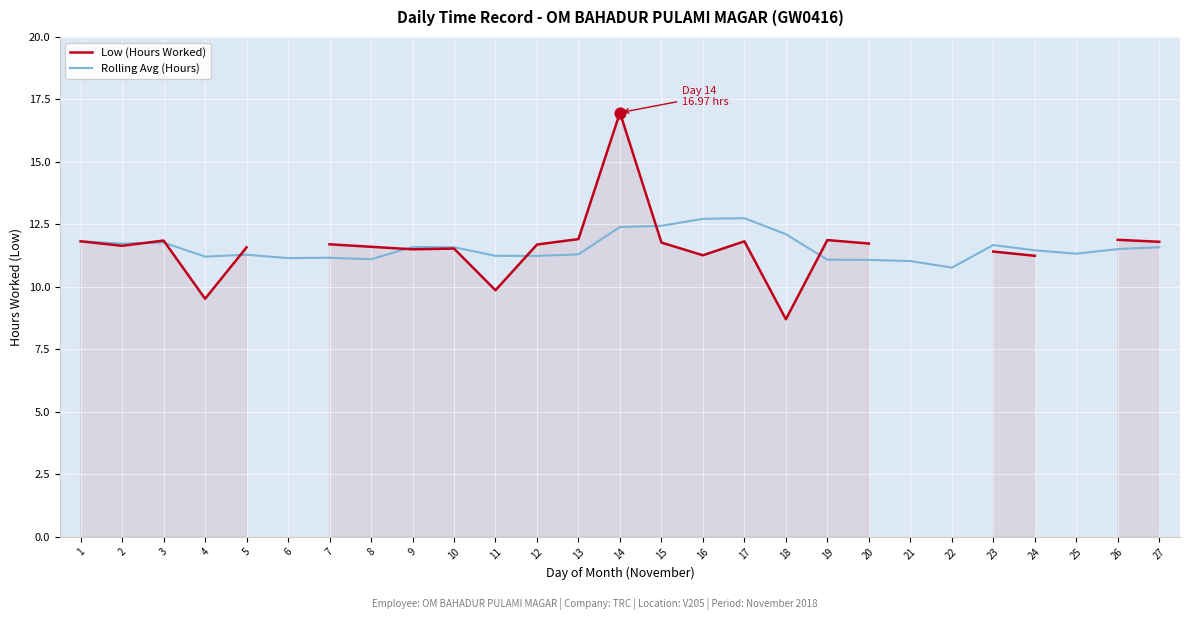

At which category is the sum across all series the highest?

14